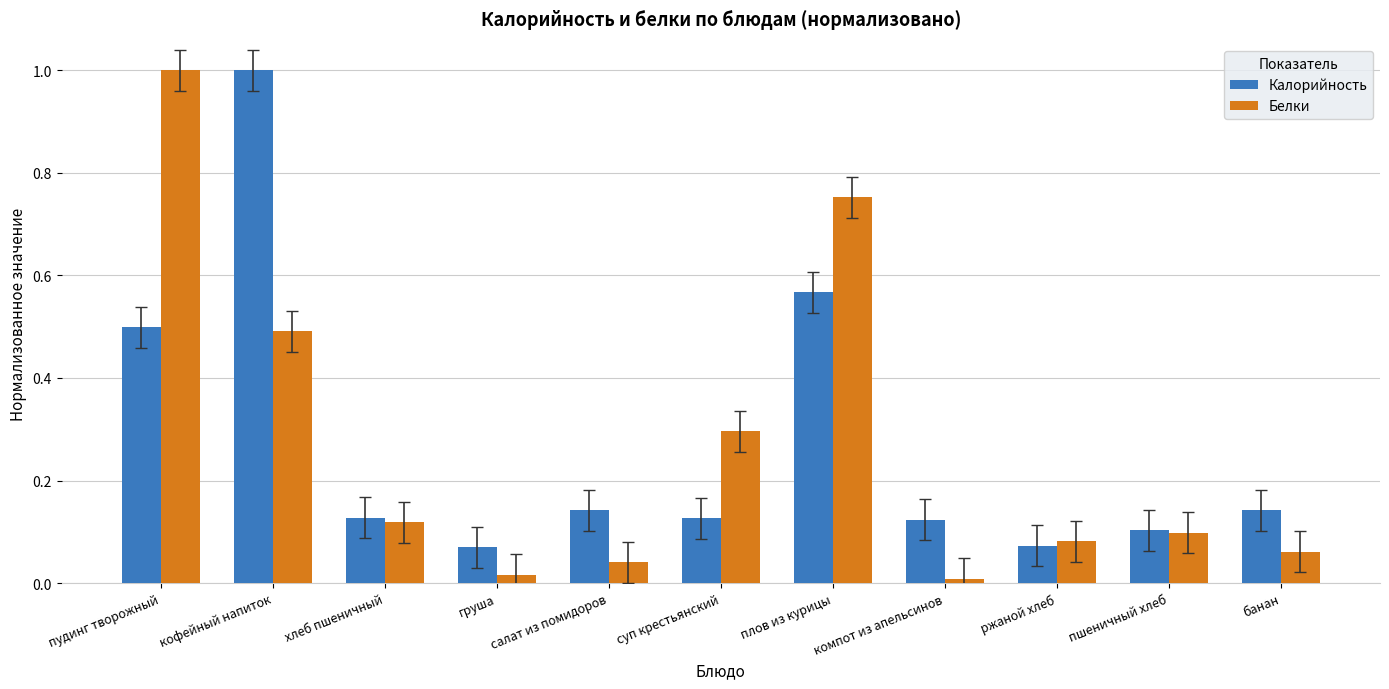

What is the difference between the maximum and second lowest values in the Калорийность series?

0.9